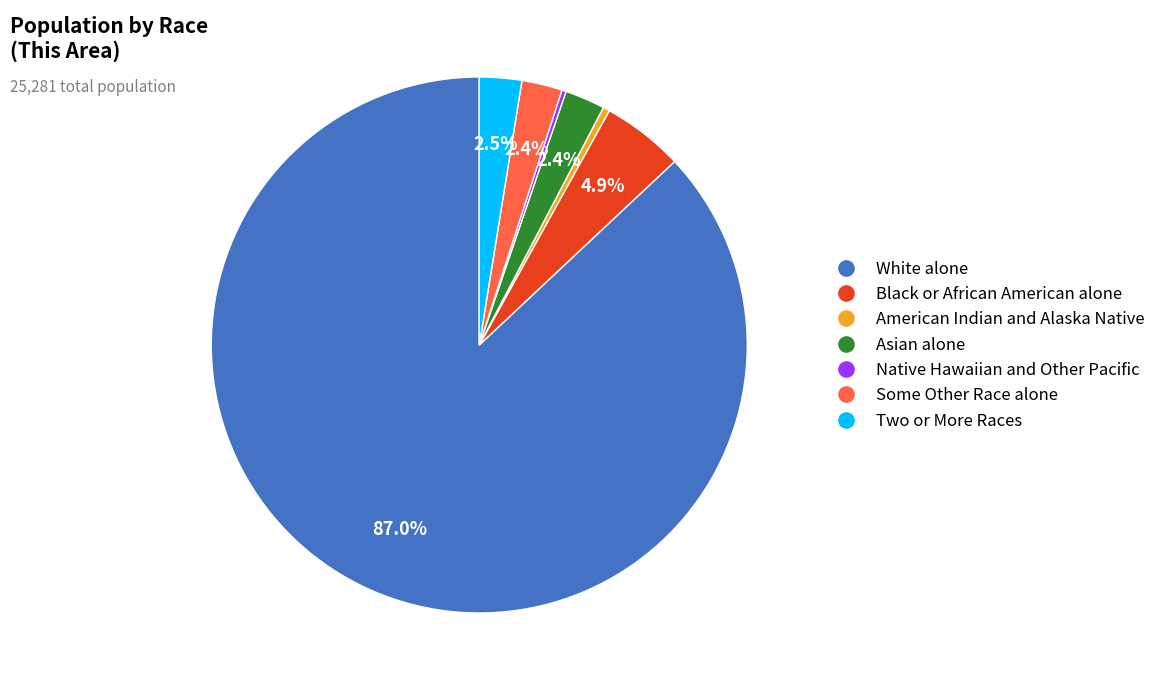

To the nearest percent, what is the average slice percentage?

14%